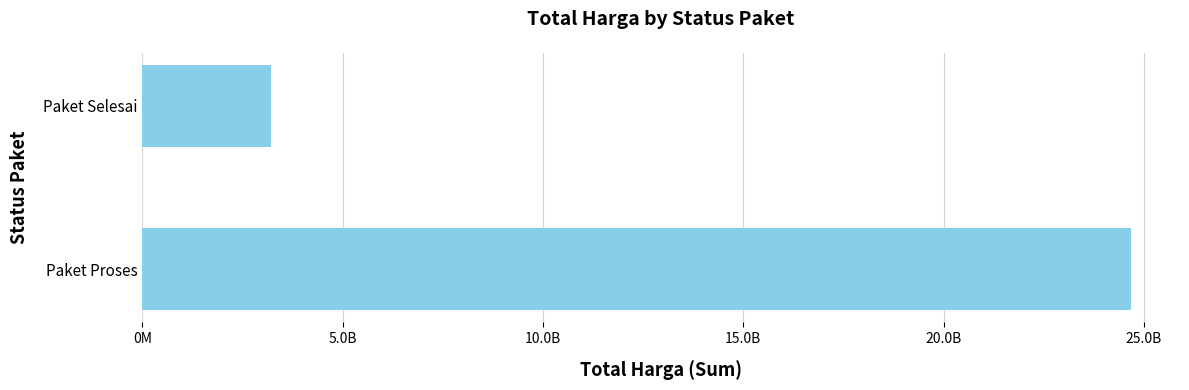

List the labels in order of value, smallest first.

Paket Selesai, Paket Proses